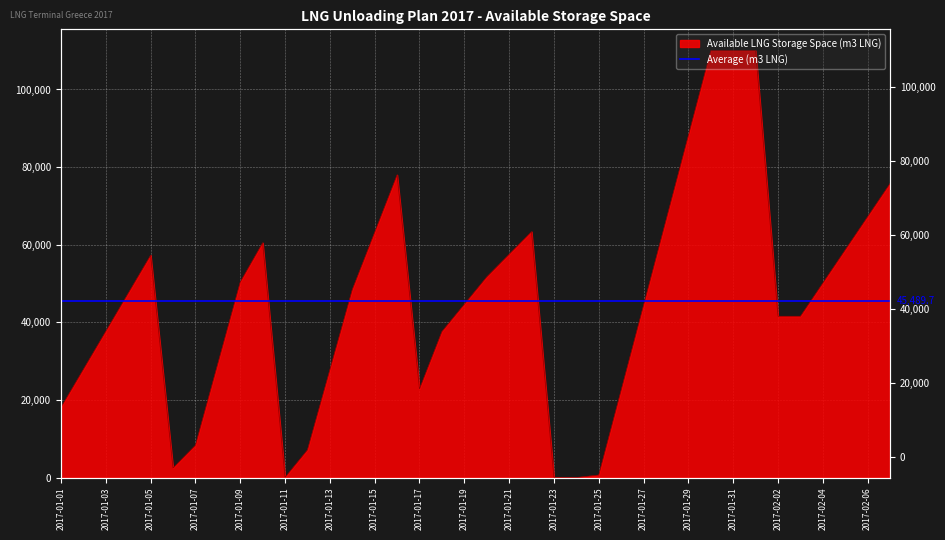

What is the difference between the second highest and second lowest values?

110000